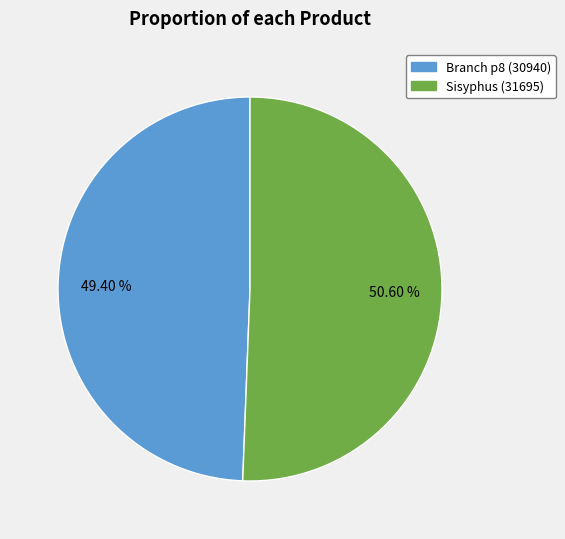

True or false: Branch p8 accounts for 57% of the total.

False